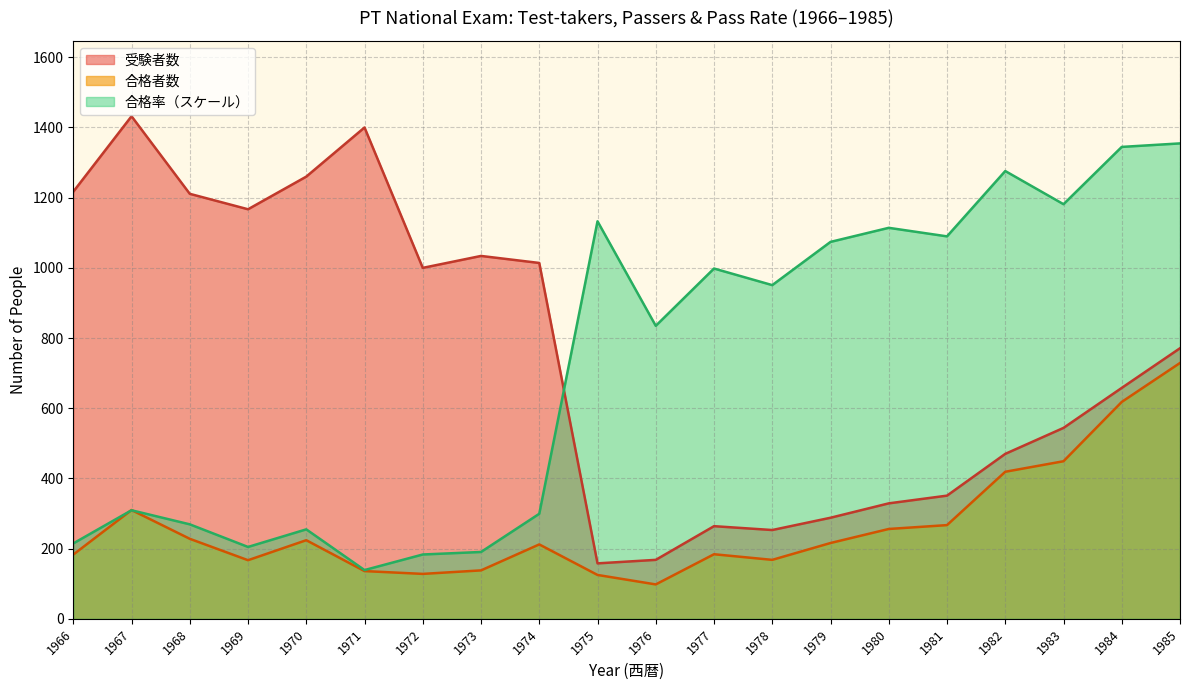

Which category has the lowest value across all series?

1976